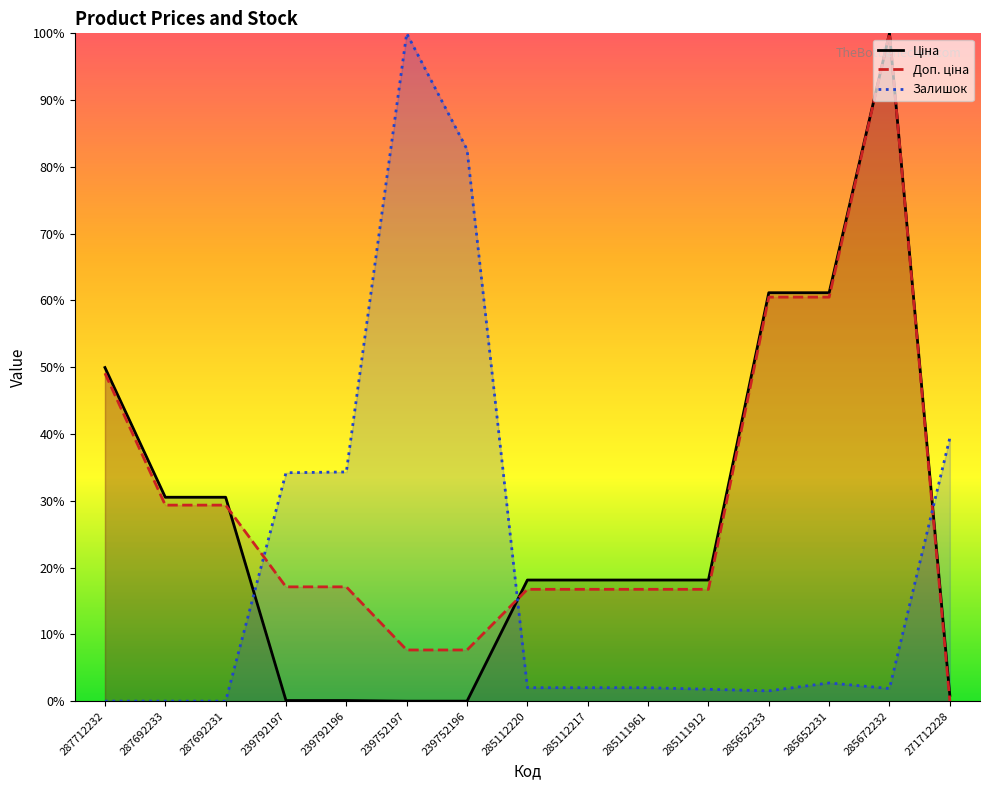

List the labels in order of Доп. ціна value, smallest first.

271712228, 239752197, 239752196, 285112220, 285112217, 285111961, 285111912, 239792197, 239792196, 287692233, 287692231, 287712232, 285652233, 285652231, 285672232